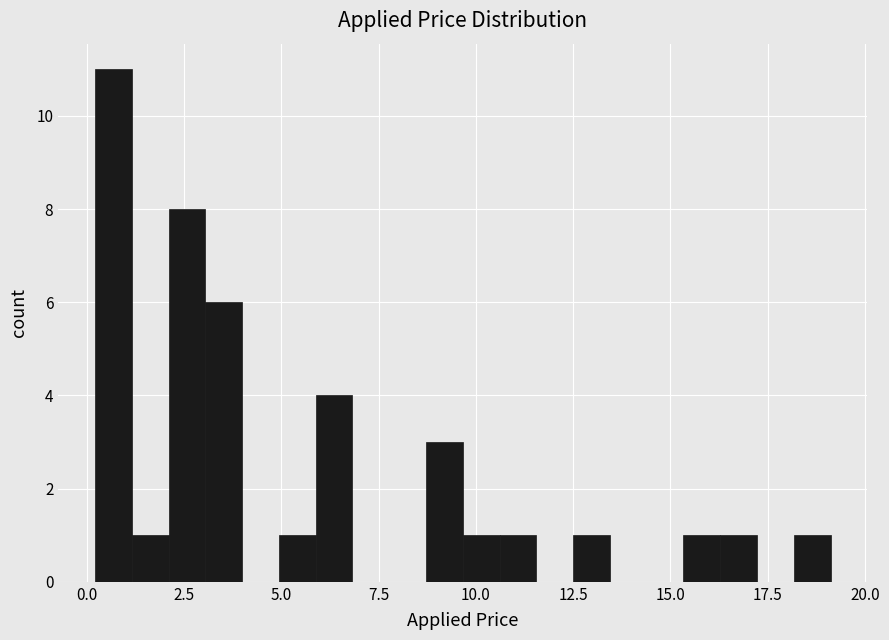

Read against the x-axis, roughly where is the centre of the tallest bar?

0.5